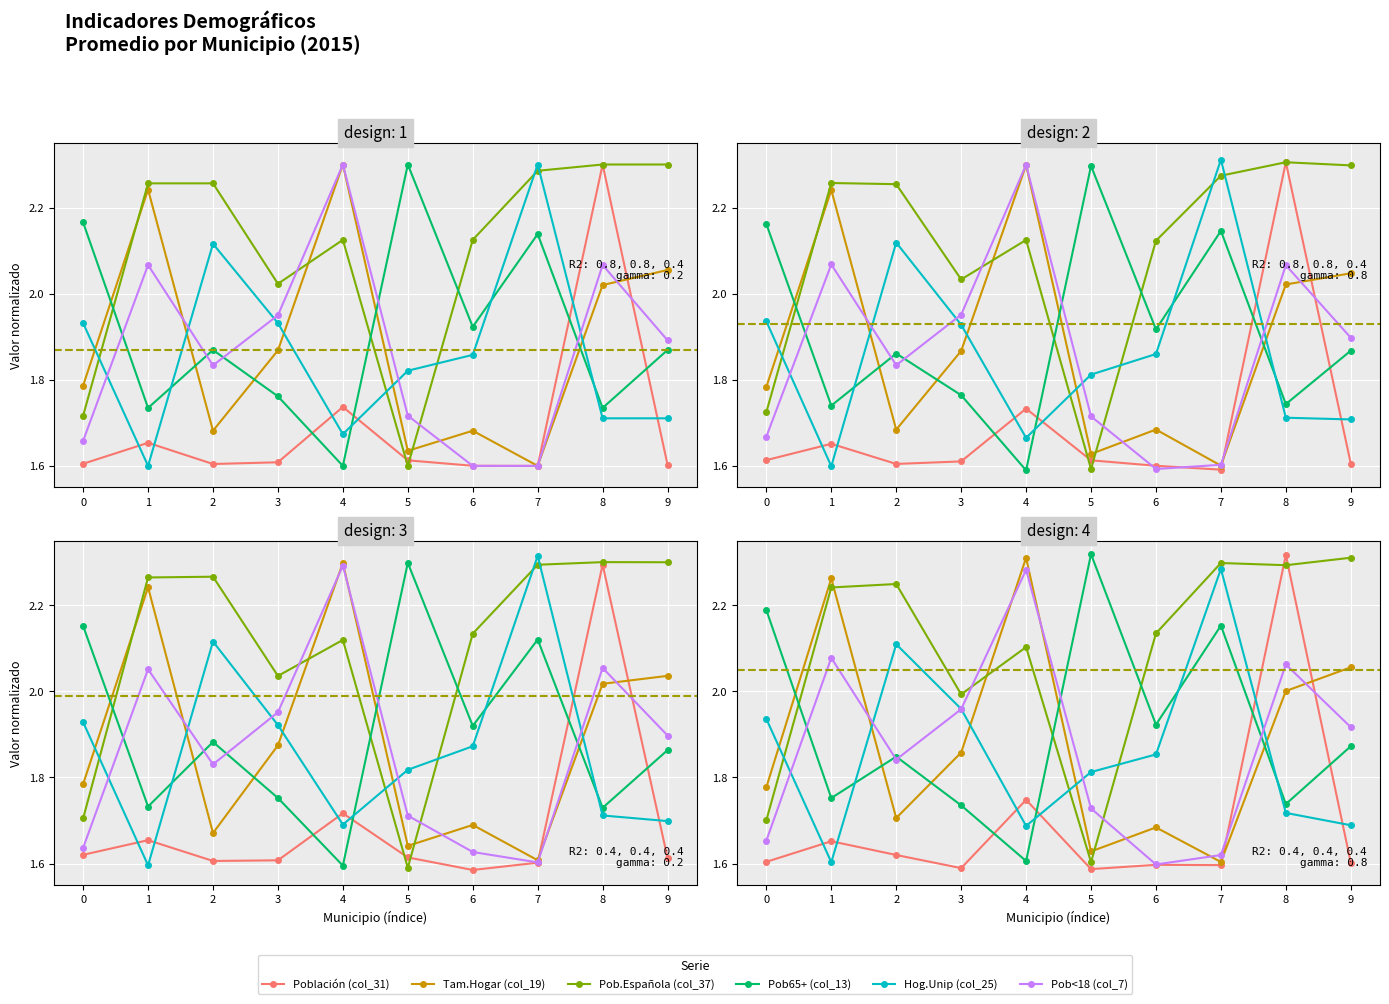

What is the highest value of the Pob.Española (col_37) series?

2.3